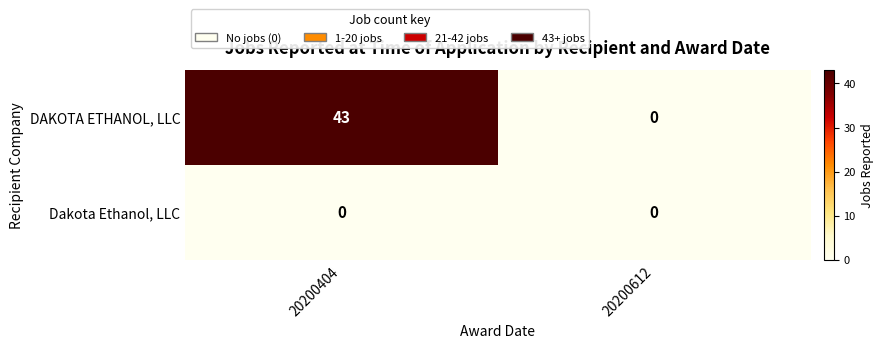

What is the difference between the highest and lowest values at 20200404?

43